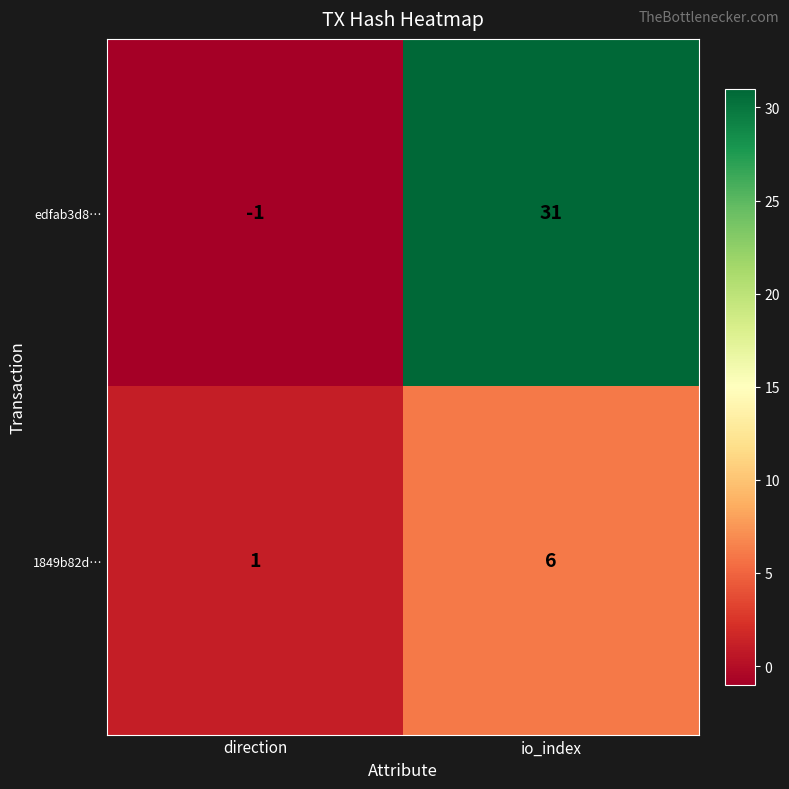

Which category has the highest value across all series?

io_index